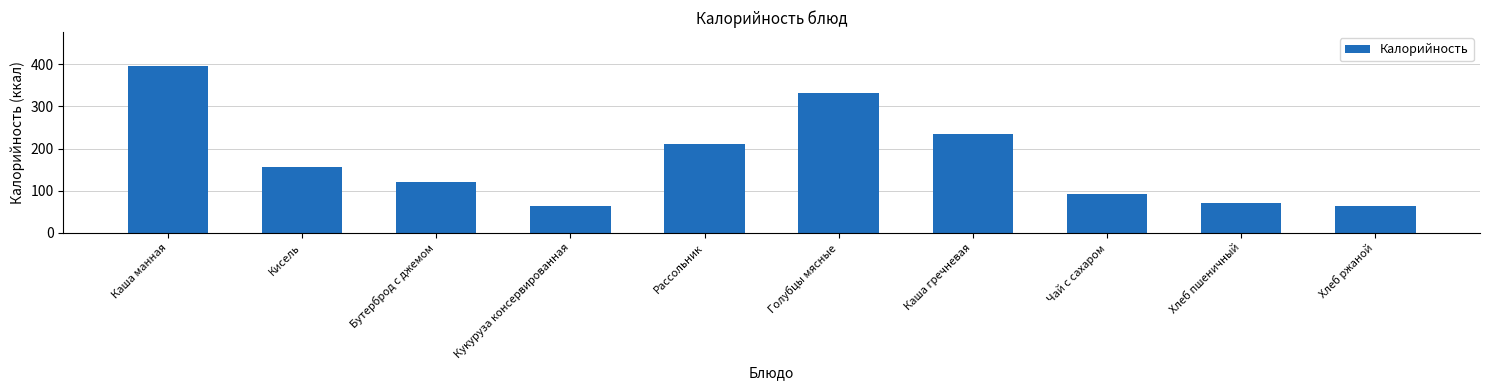

Which has a higher value, Кукуруза консервированная or Каша гречневая?

Каша гречневая